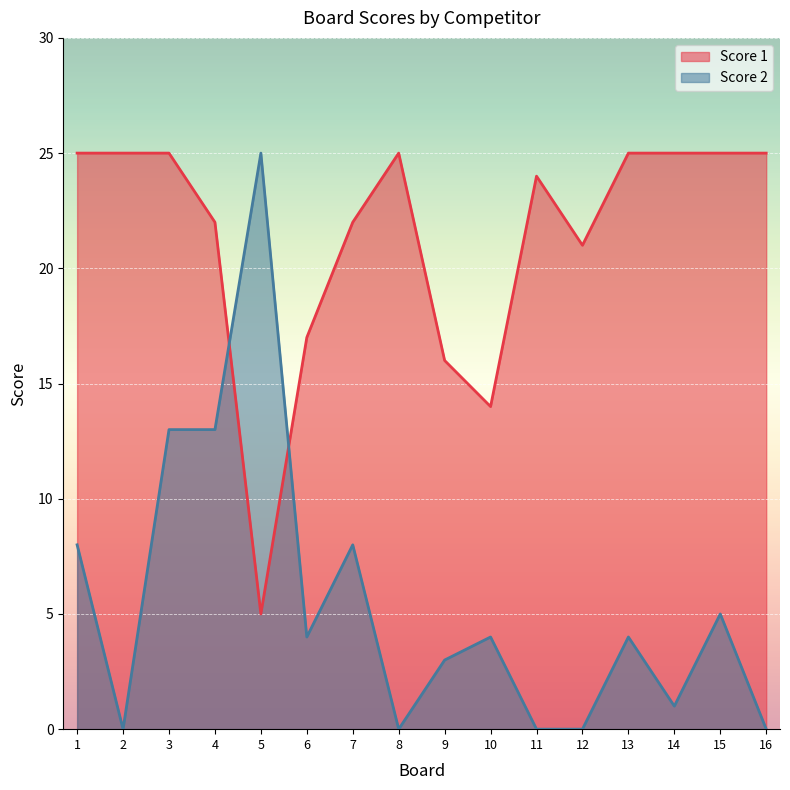

True or false: Score 2 has more than 2 interior local peaks.

True